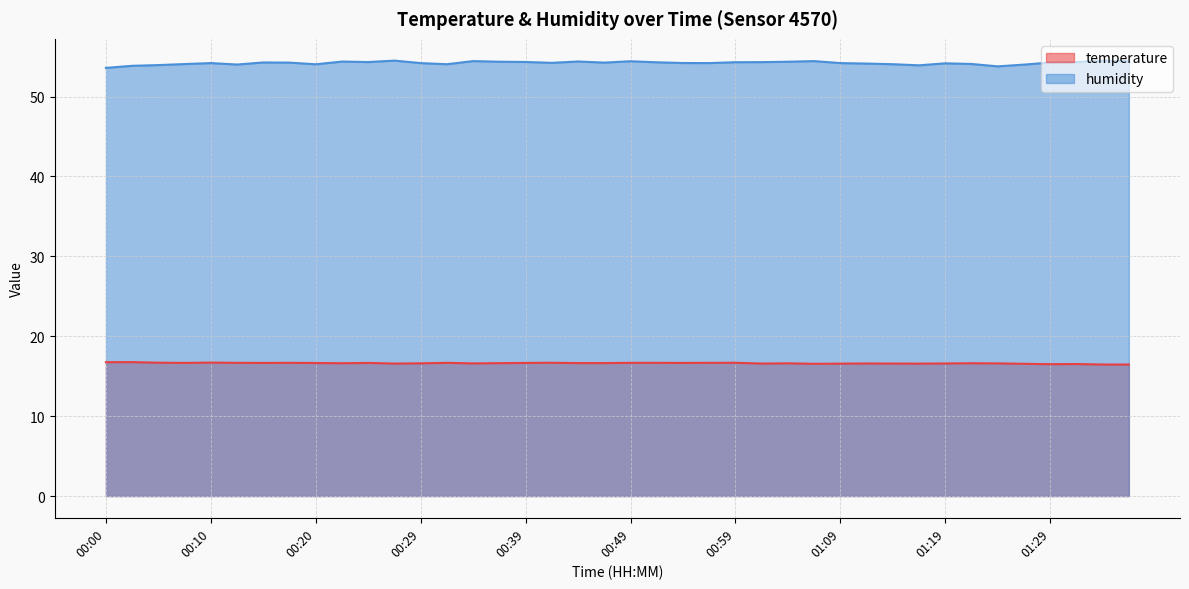

Rank the series at 01:26 from highest to lowest value.

humidity, temperature